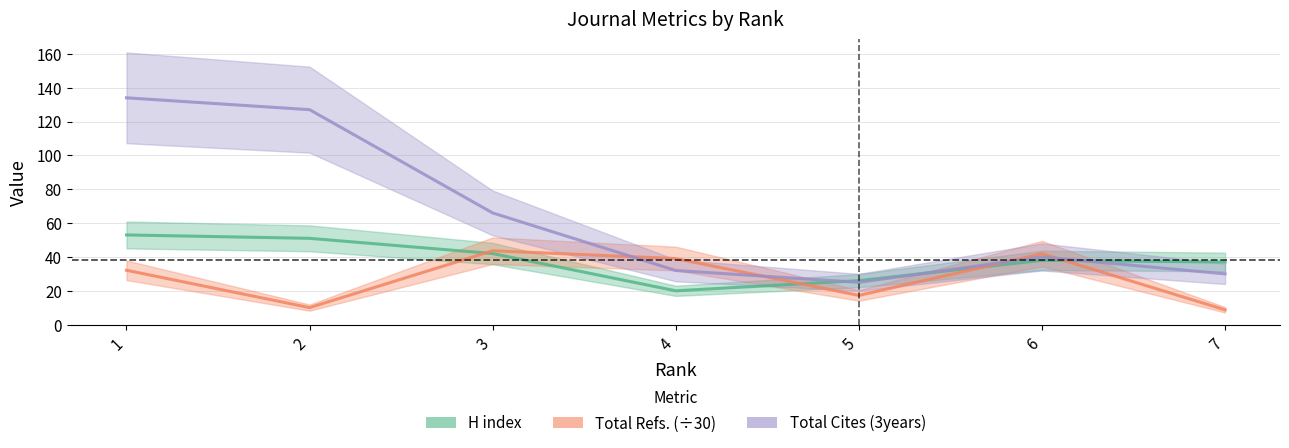

What is the difference between the second highest and second lowest values in the Total Refs. (÷30) series?

31.9